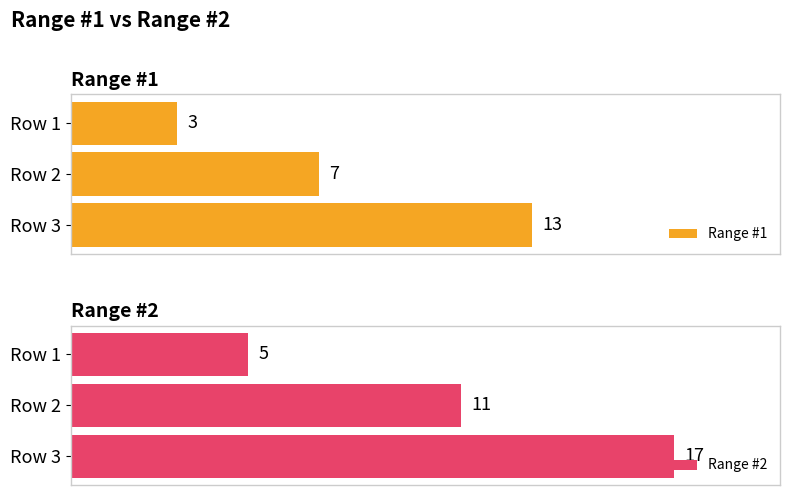

What is the value of the Range #1 bar at the 1st from the left?

3